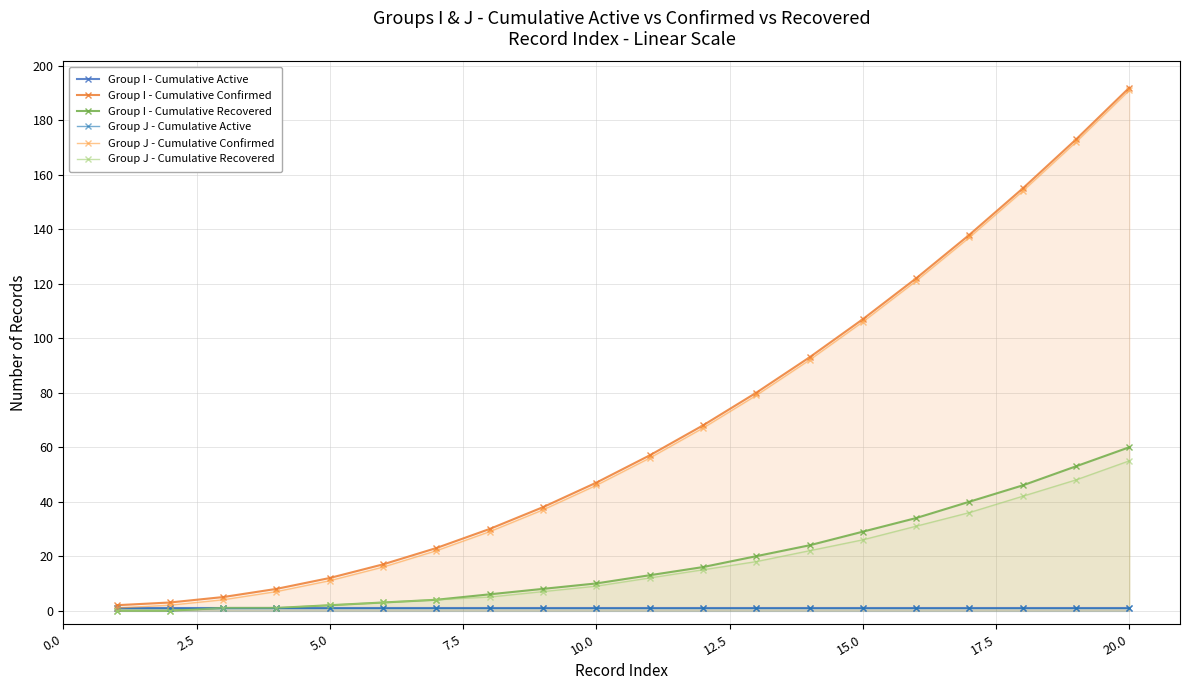

Which has a higher value, 2.5 or 10.0?

2.5